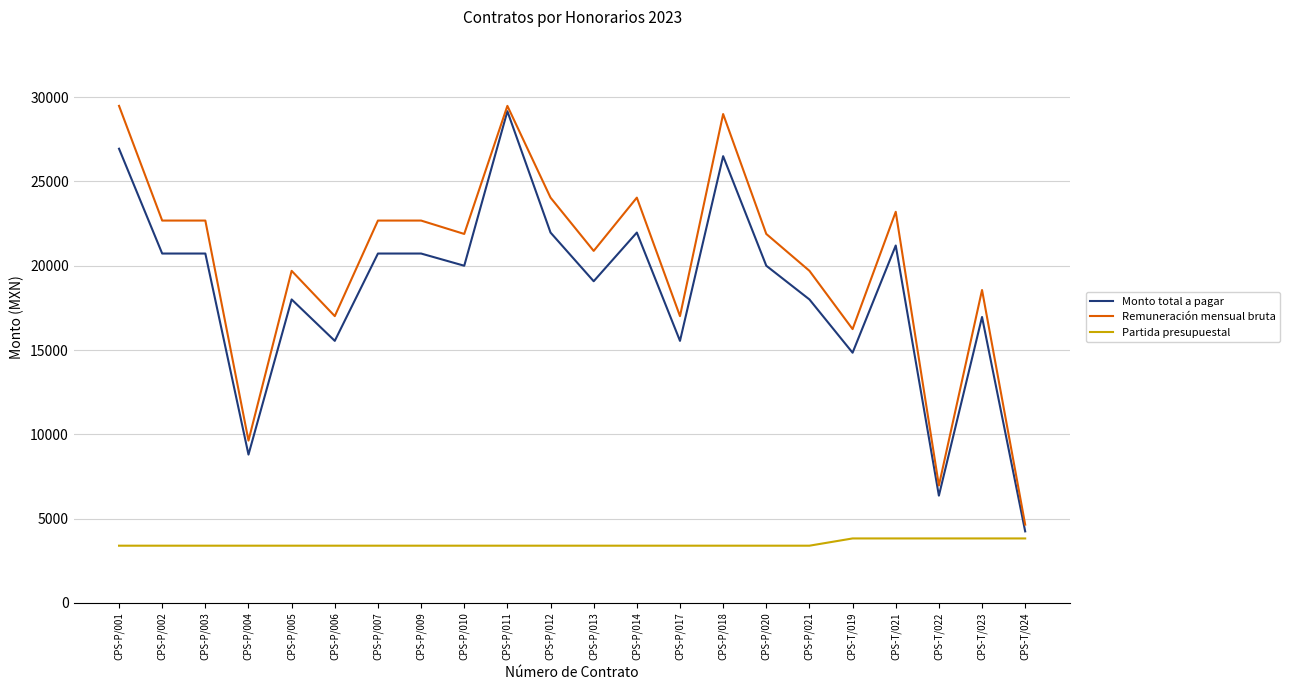

True or false: Partida presupuestal and Monto total a pagar intersect in this chart.

False